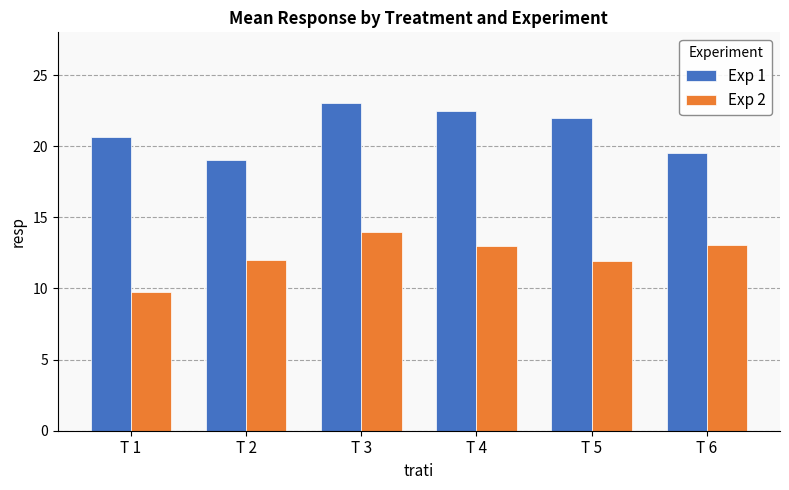

Rank the series by their average value, from highest to lowest.

Exp 1, Exp 2